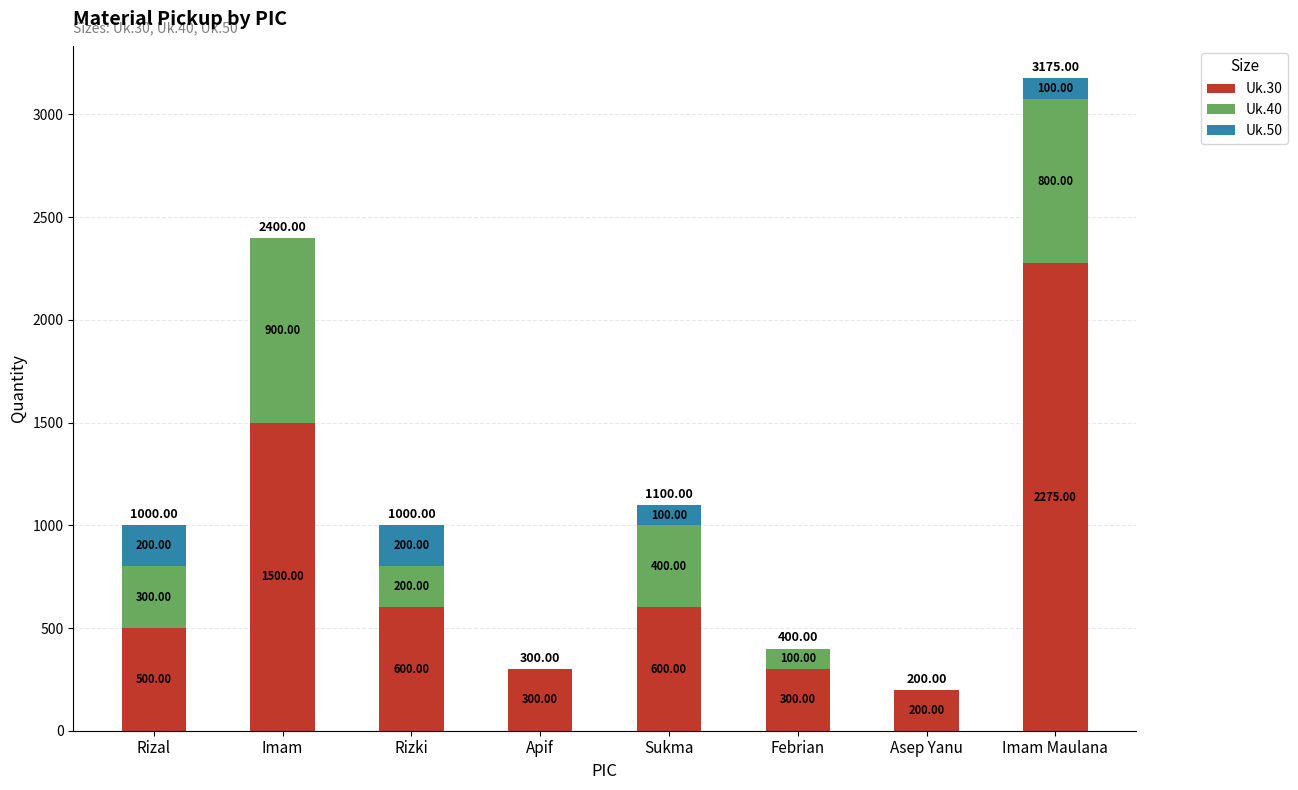

The value of Uk.30 at Febrian is 300. True or false?

True